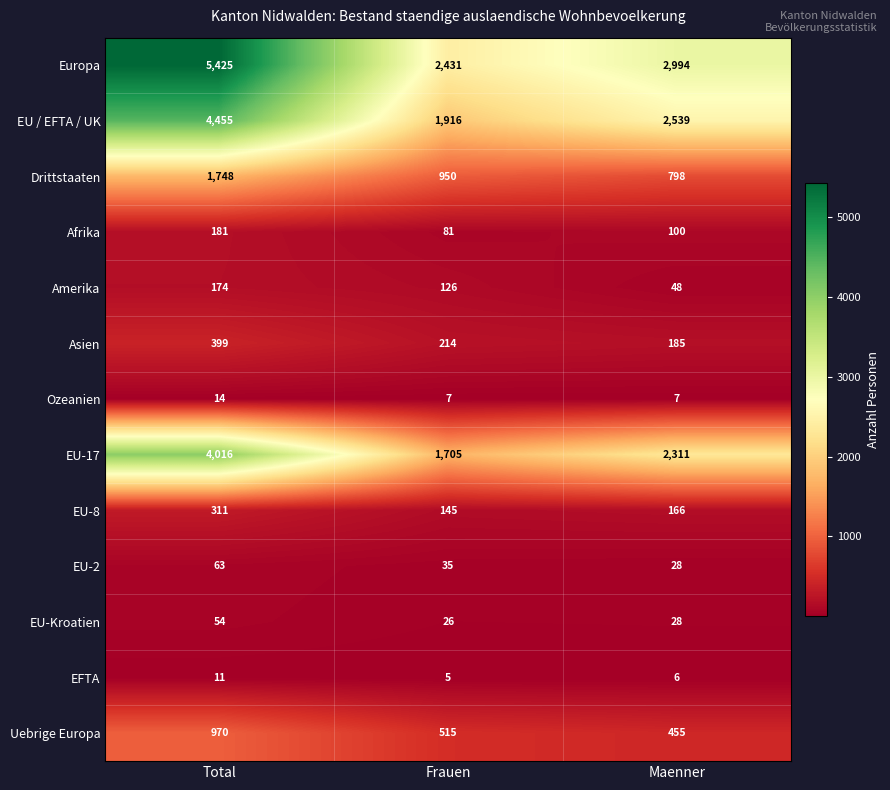

Is the value of Europa at Frauen greater than the value of EU-2 at Frauen?

Yes